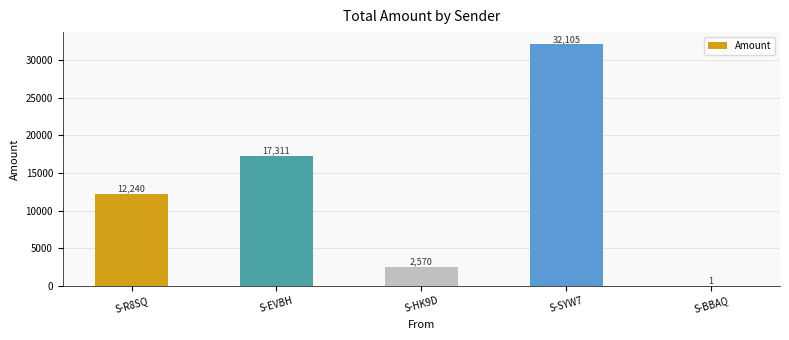

The value at S-HK9D is 2570.4. True or false?

True